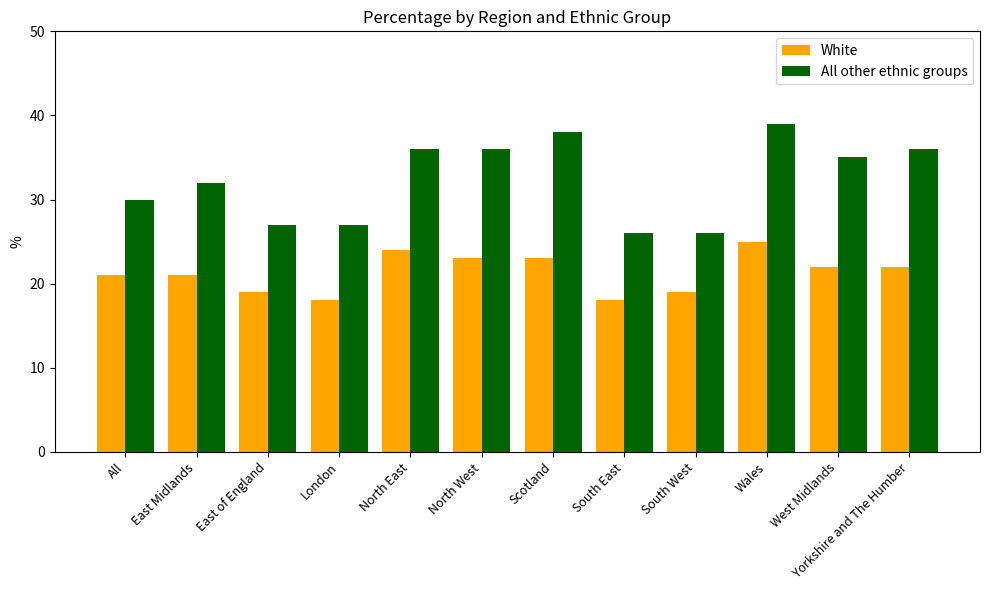

How many values in the White series are below 22?

6